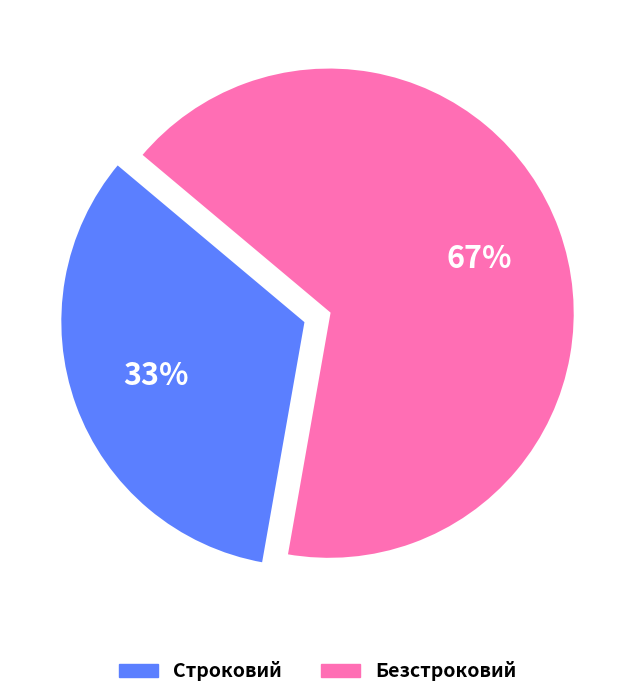

True or false: Безстроковий accounts for 67% of the total.

True